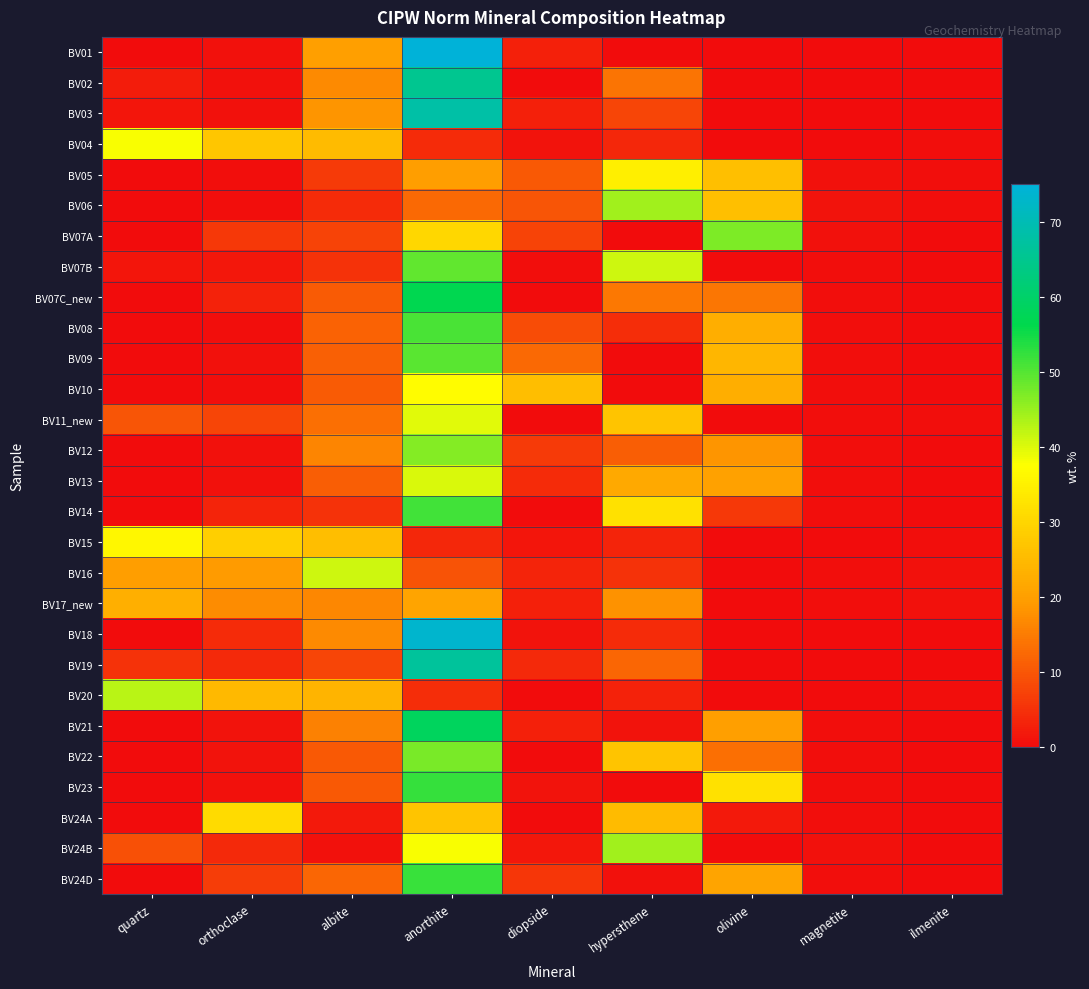

At how many categories does at least one series exceed 31?

5